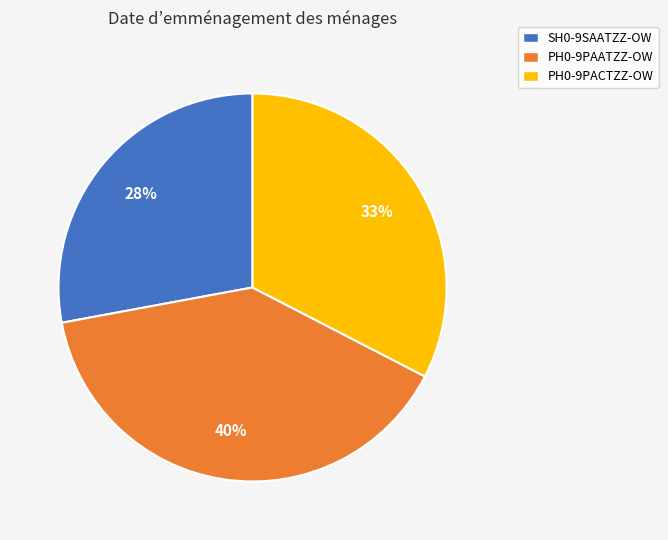

Is SH0-9SAATZZ-OW the majority of the pie?

No